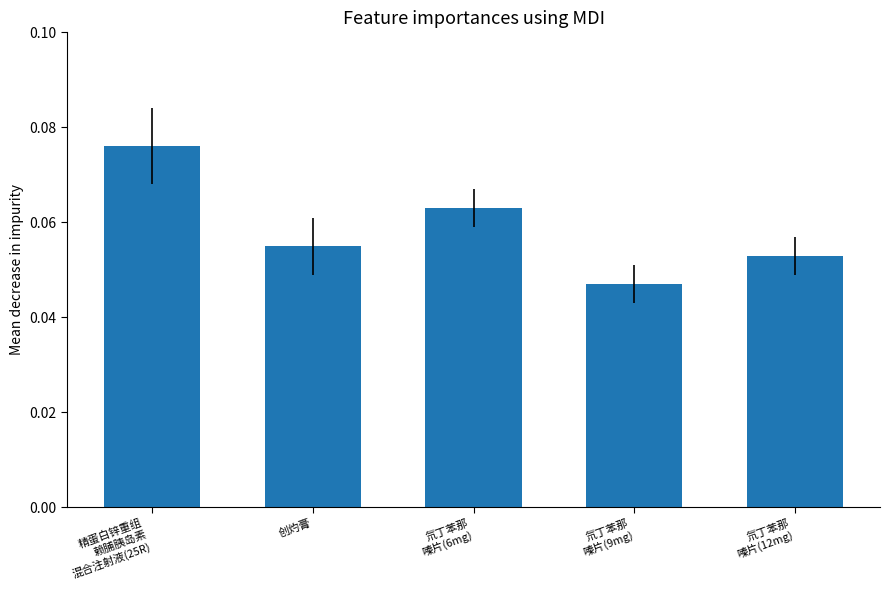

Where is the data nearest to the value 0?

氘丁苯那
嗪片(9mg)